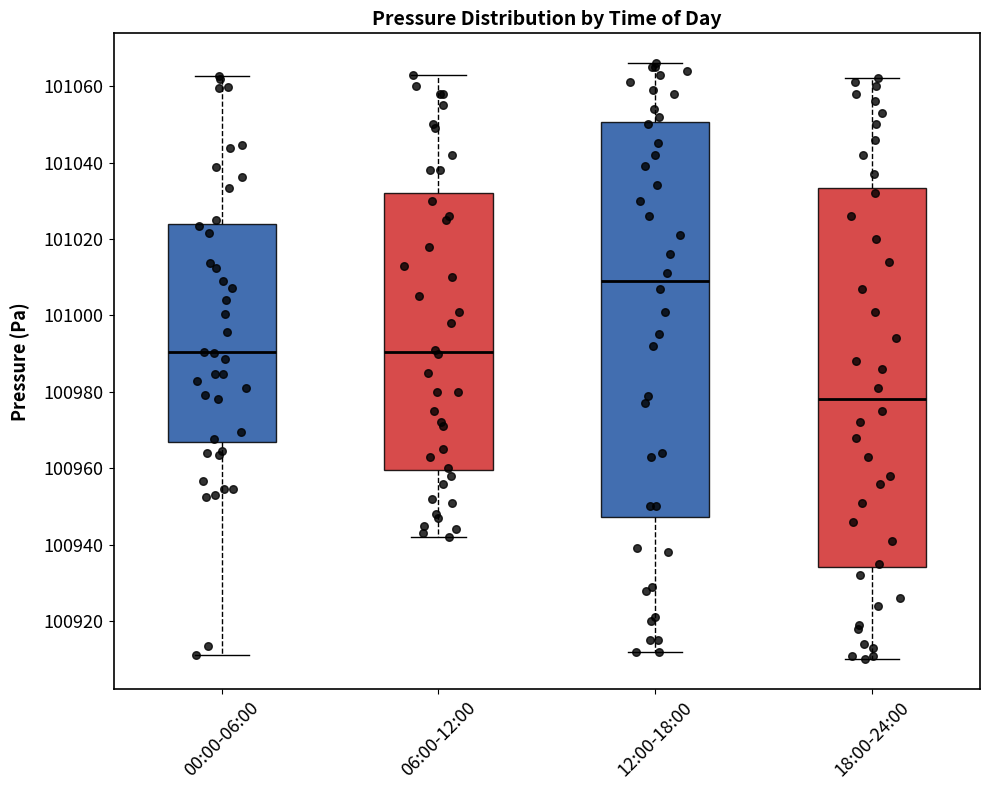

Which box's median line is the lowest?

18:00-24:00